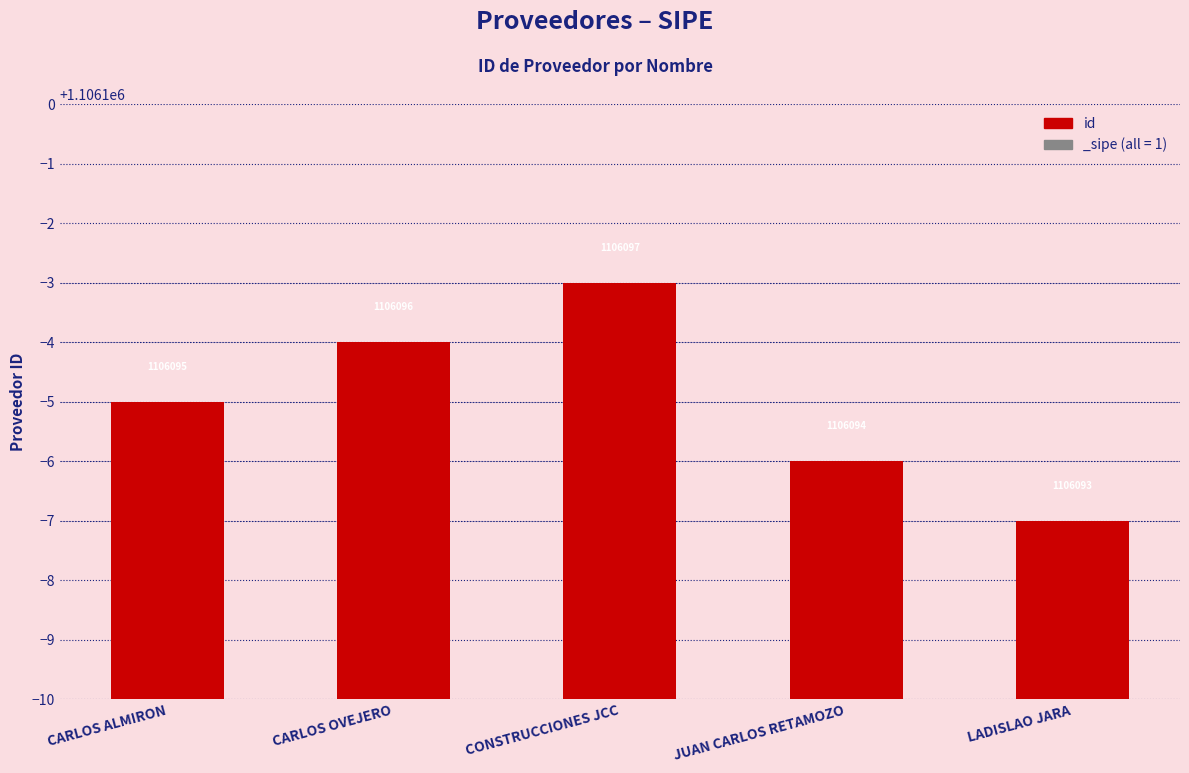

The chart shows a value of 630458 at CARLOS OVEJERO. True or false?

False